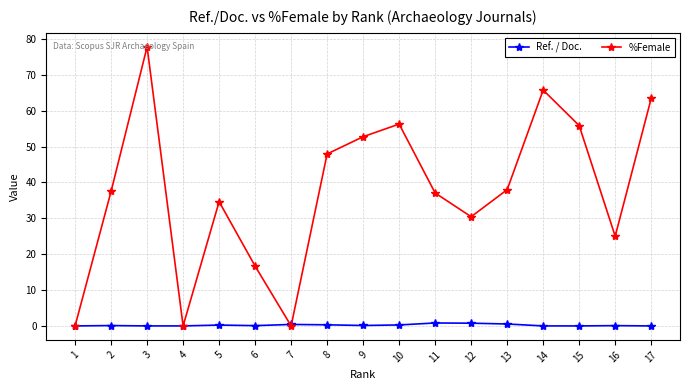

How many interior local peaks does the %Female series have?

4